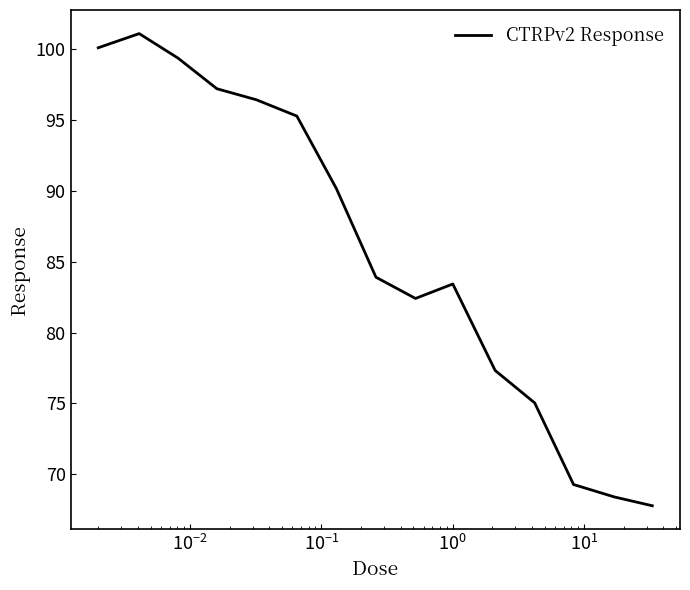

What is the maximum value shown in the chart?

101.1